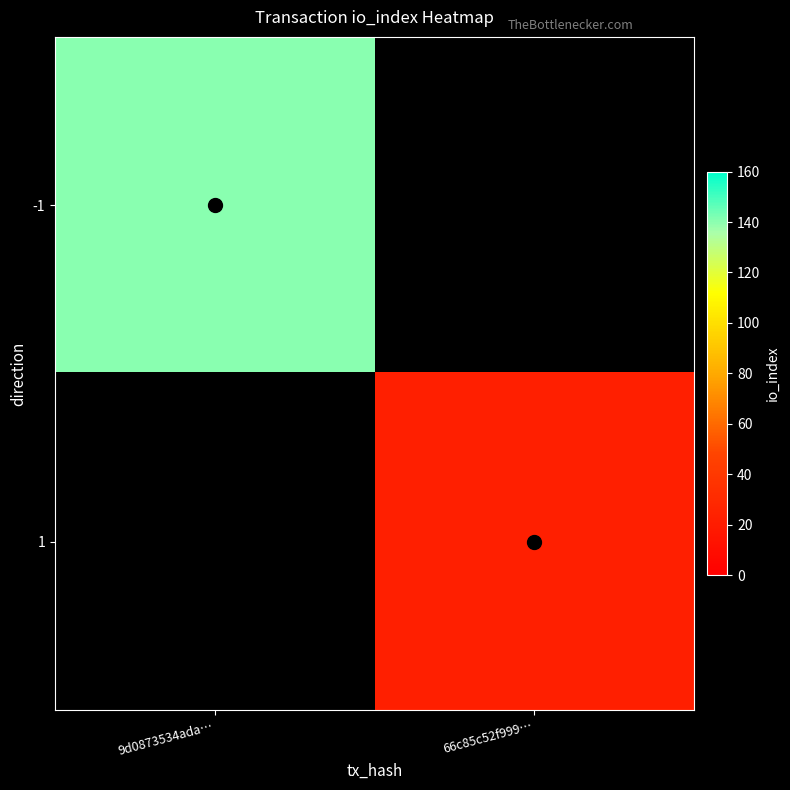

What is the maximum value shown in the chart?

140.0